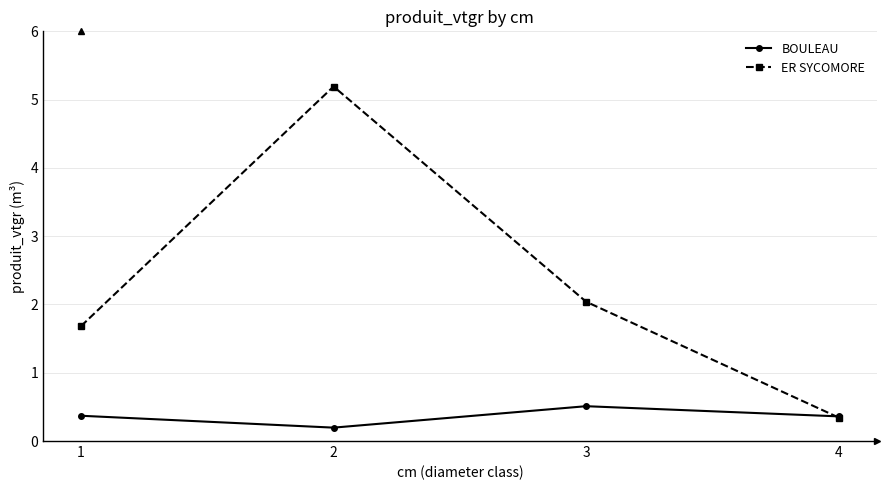

The ER SYCOMORE series shows 0.3 at 4. True or false?

True